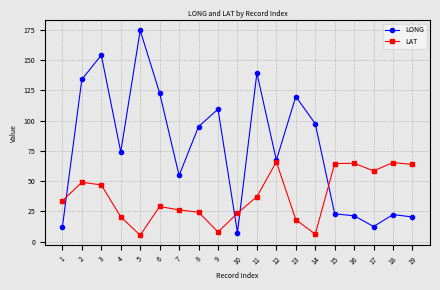

Where do LAT and LONG first cross each other?

1 and 2